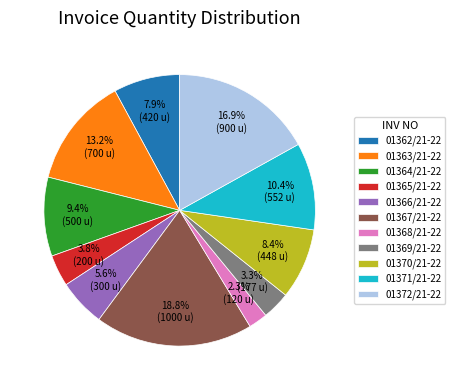

Is the sum of 01368/21-22 and 01363/21-22 greater than half?

No